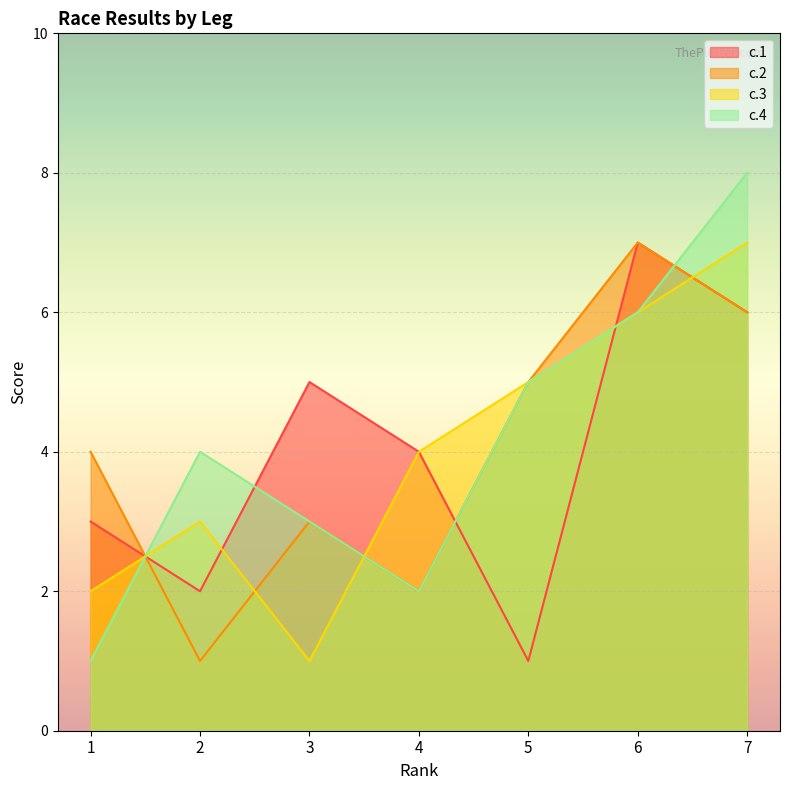

Does the chart display data point markers on the line(s)?

No